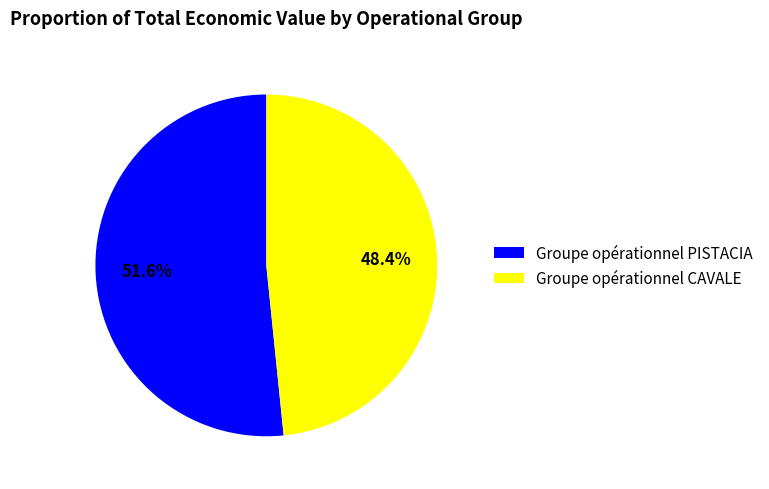

True or false: Groupe opérationnel CAVALE accounts for 48% of the total.

True